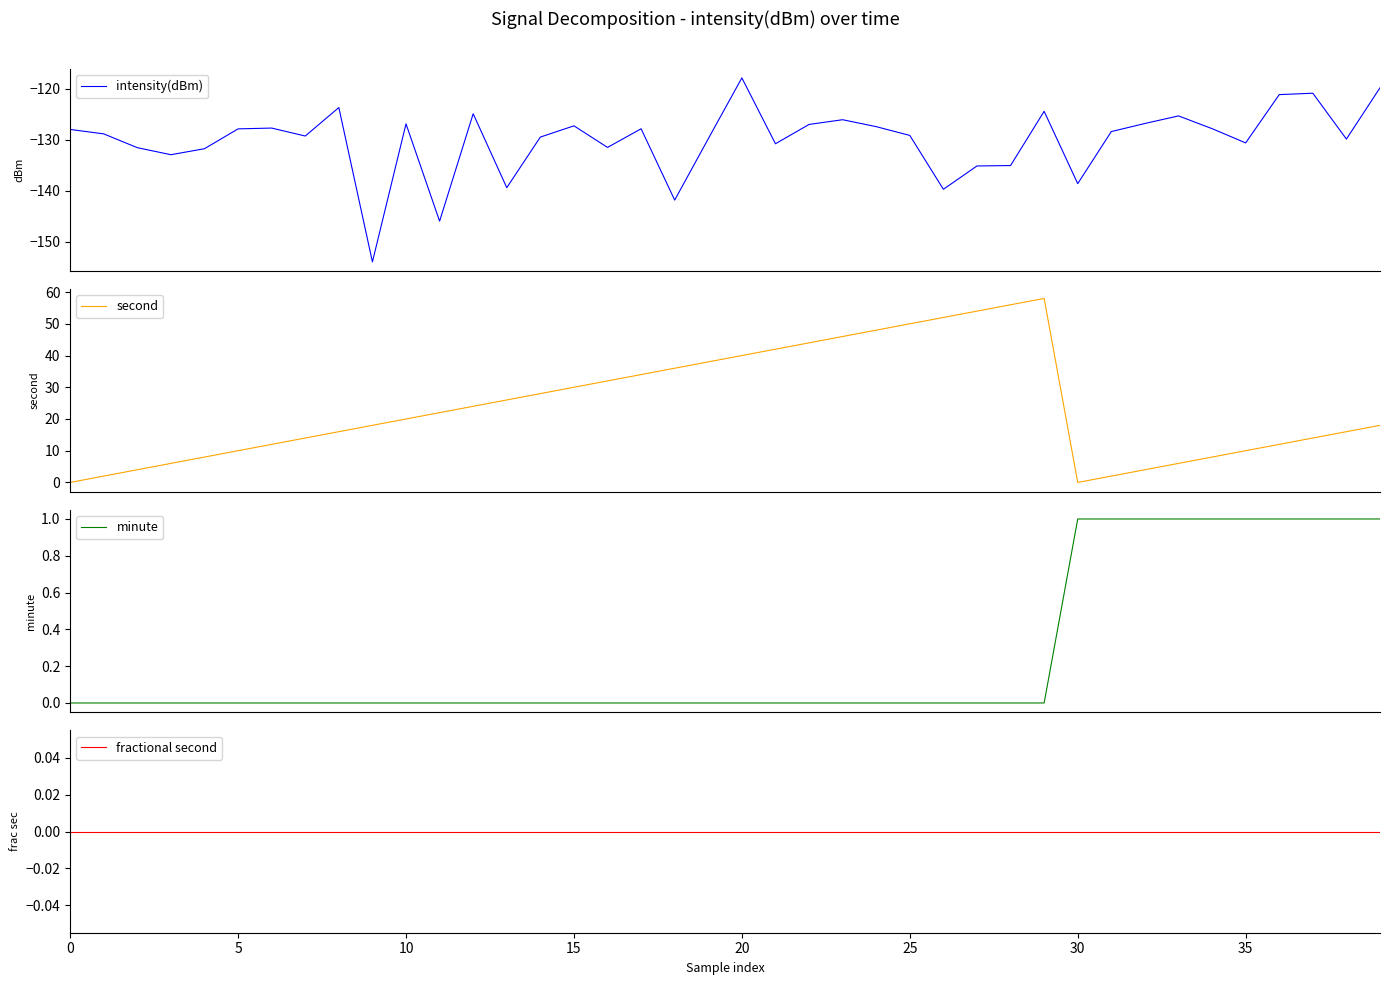

The value of fractional second at 5 is 0.0. True or false?

True